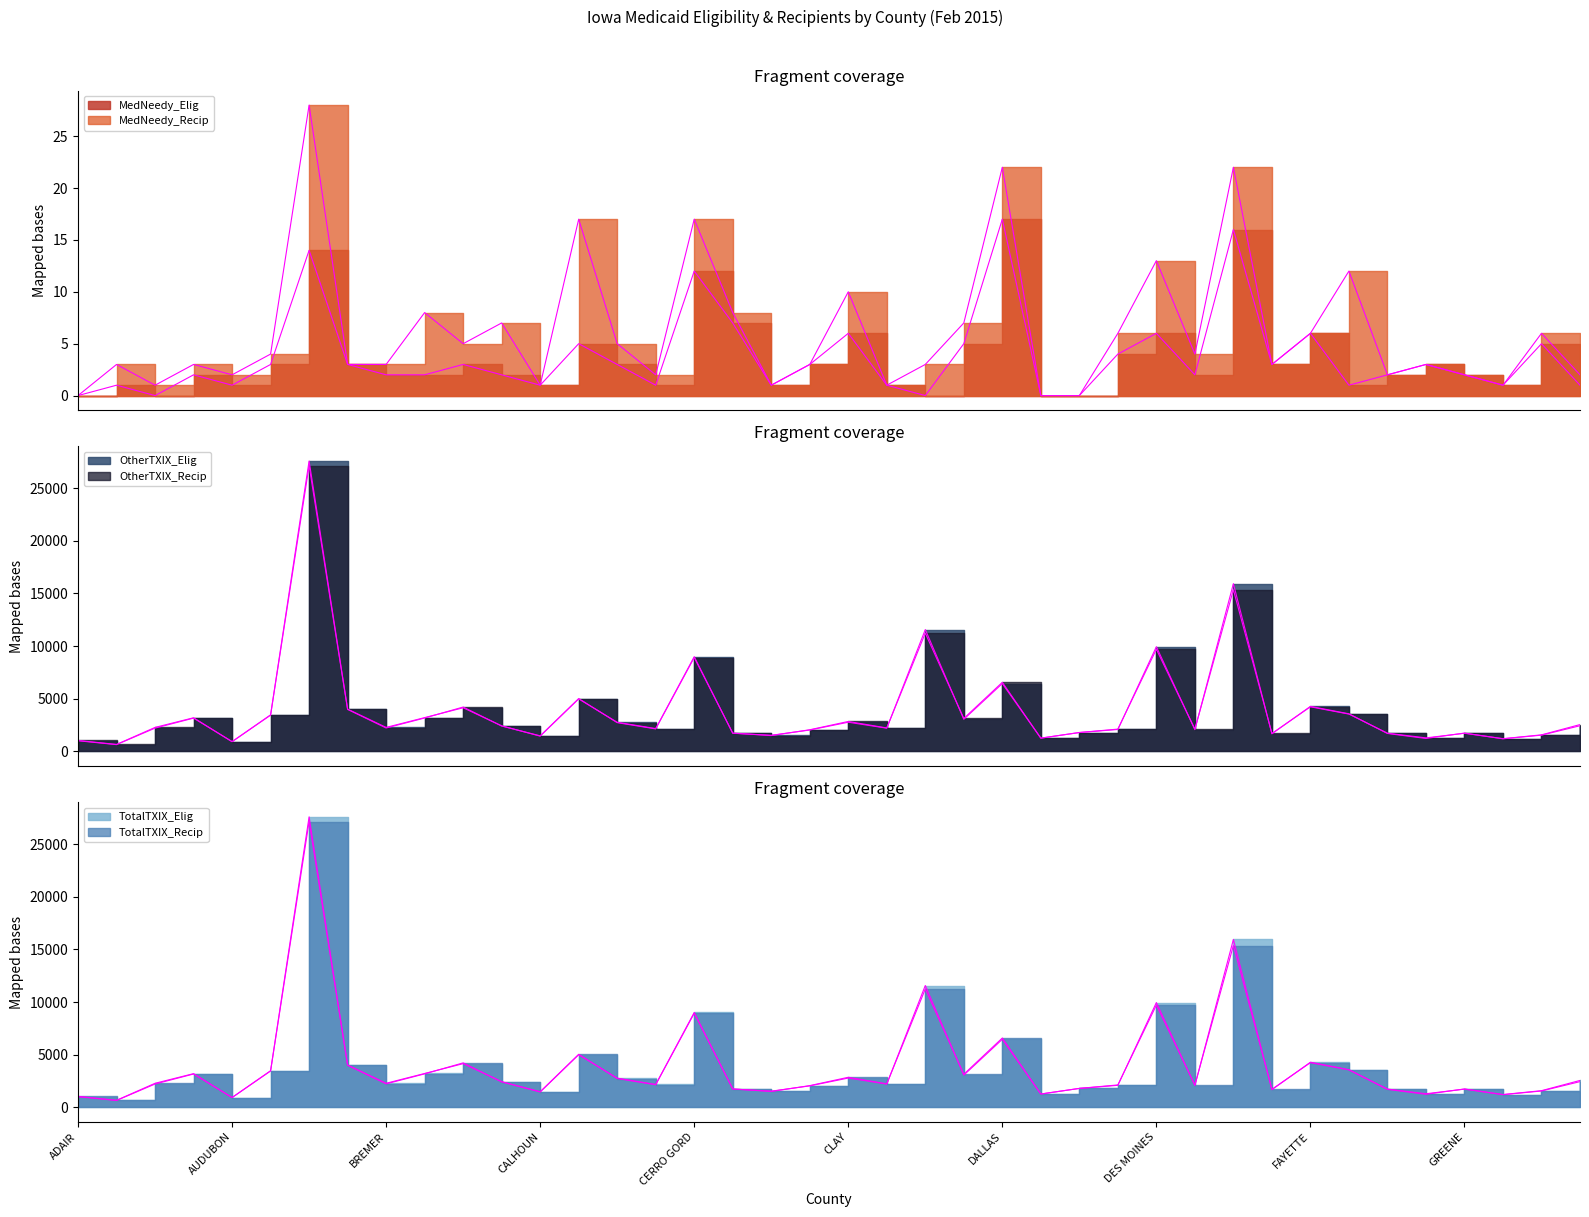

What are all the series names shown in the legend?

MedNeedy_Elig, MedNeedy_Recip, OtherTXIX_Elig, OtherTXIX_Recip, TotalTXIX_Elig, TotalTXIX_Recip